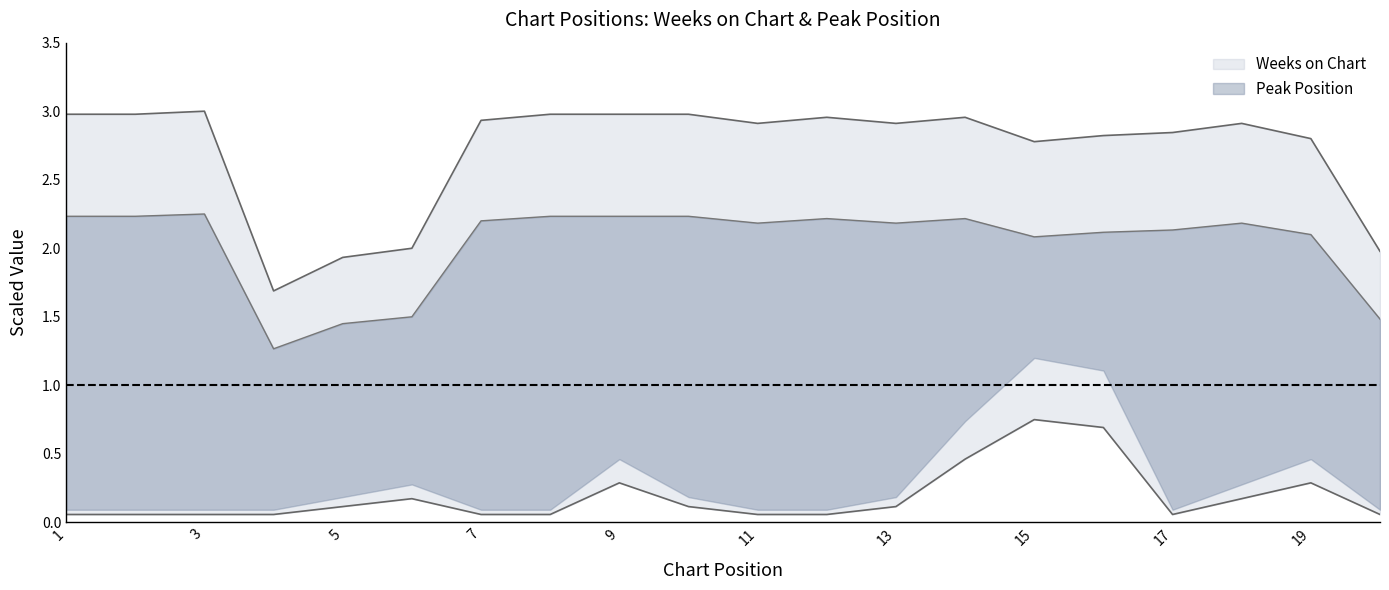

Which category has the lowest value in the Weeks on Chart series?

4